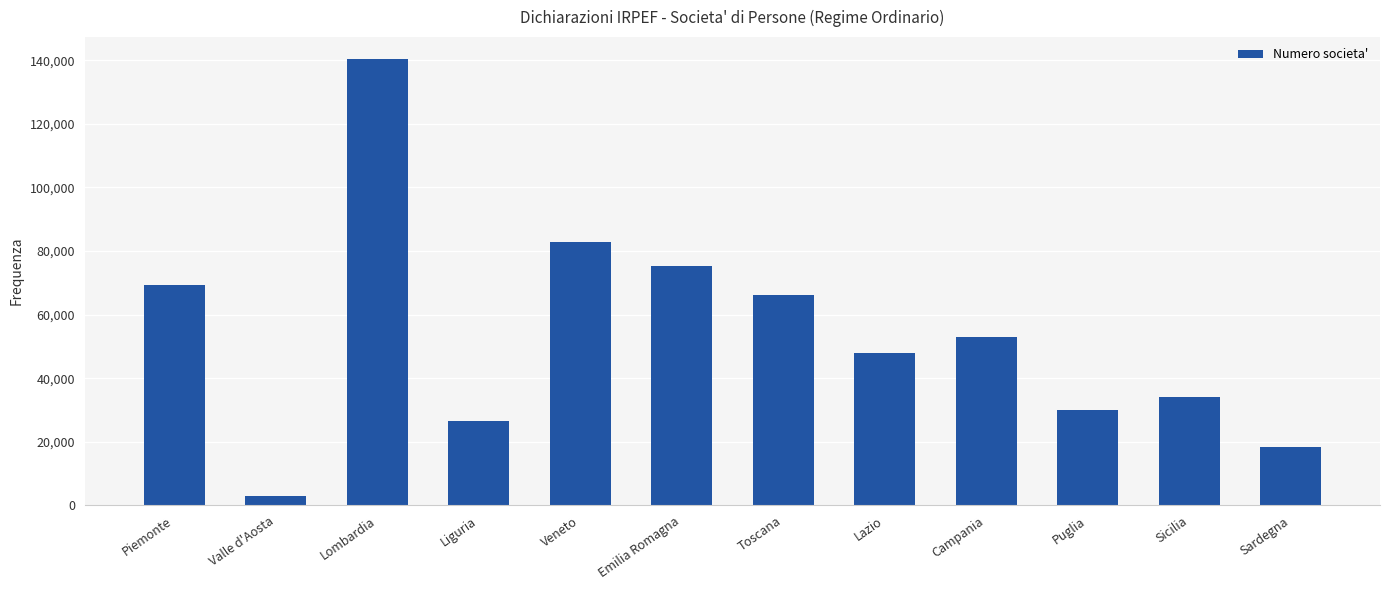

The value at Sicilia is 61194. True or false?

False